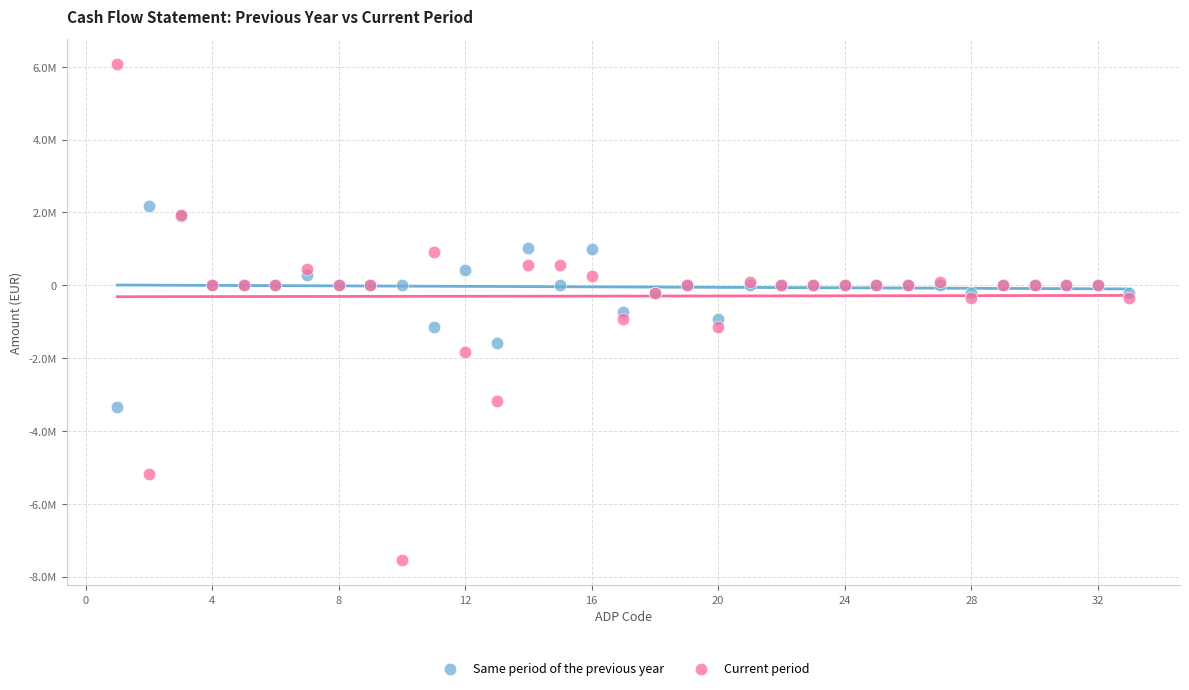

What are all the series names shown in the legend?

Same period of the previous year, Current period